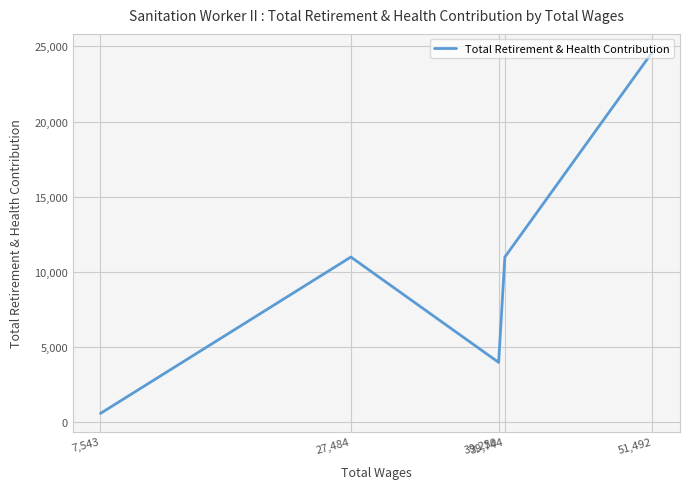

Which has a higher value, 7,543 or 27,484?

27,484